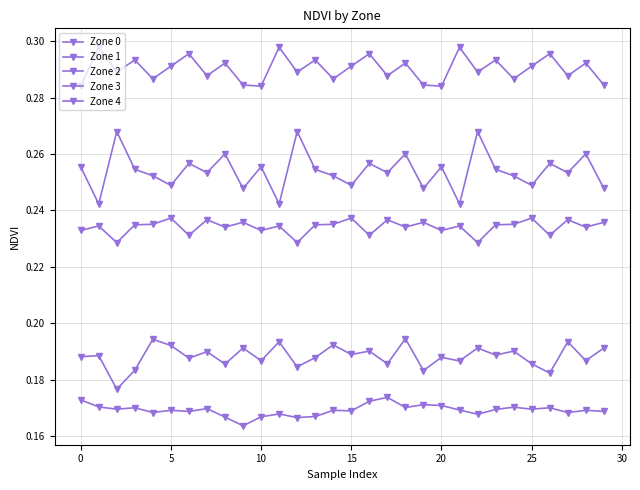

What is the maximum value for Zone 0?

0.2